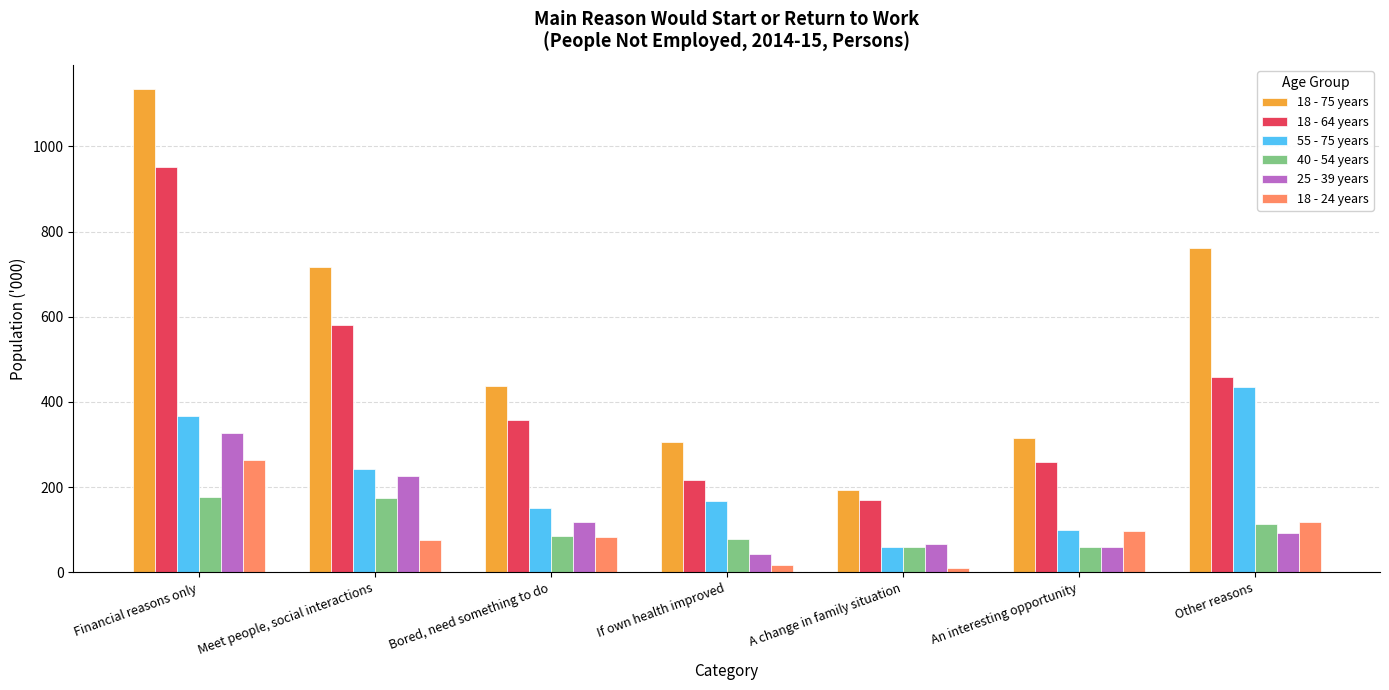

Which series has the largest range (max minus min)?

18 - 75 years